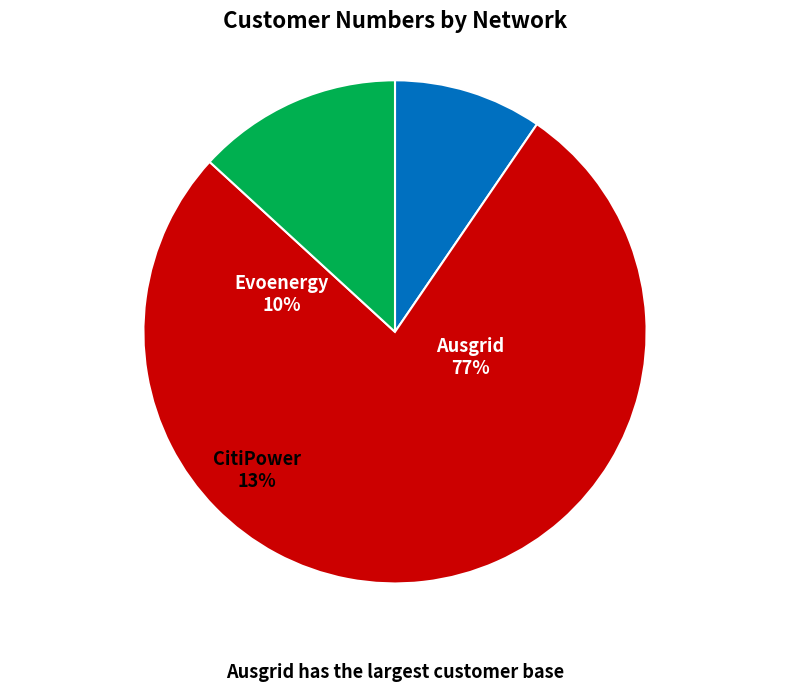

Is it true that Evoenergy_2015 is 1% of the pie?

False